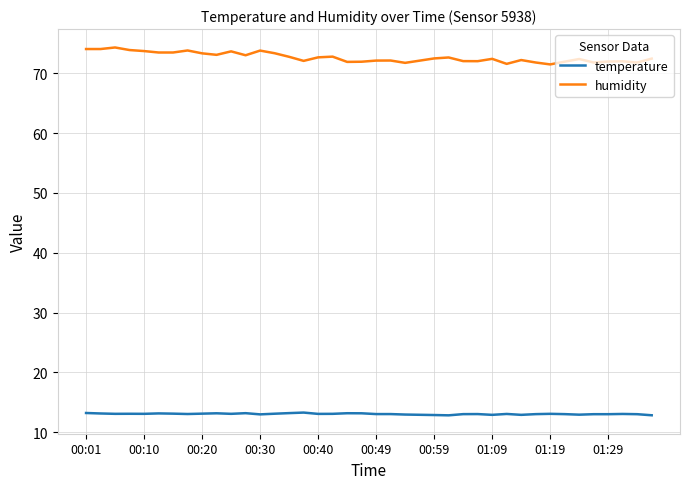

Does the chart display data point markers on the line(s)?

No